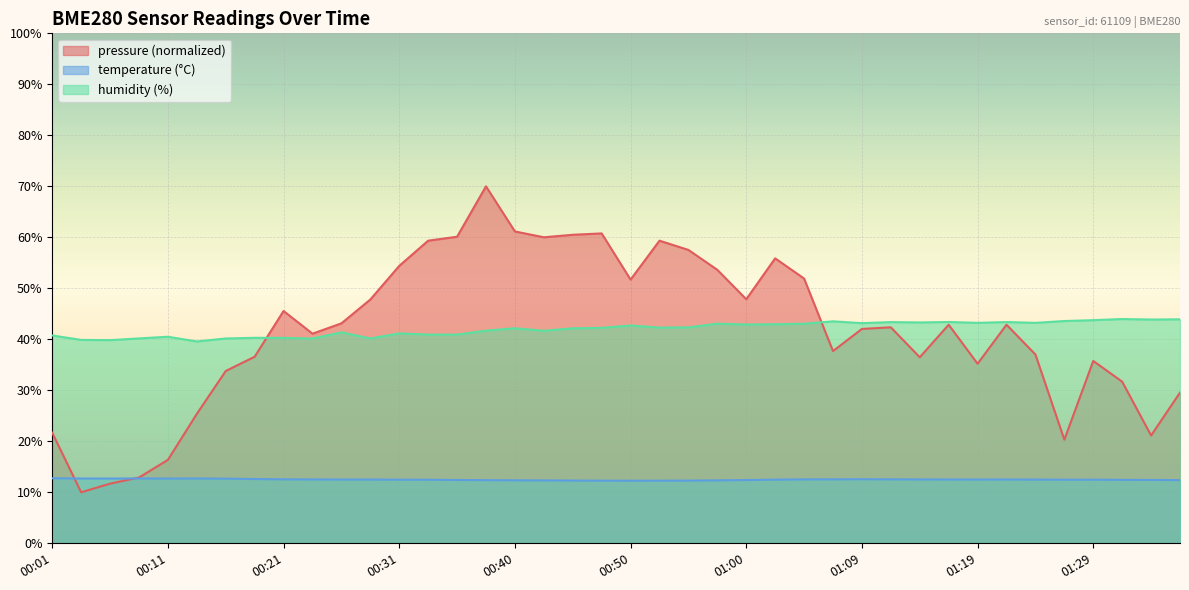

Which has a higher value, 00:55 or 00:06?

00:06